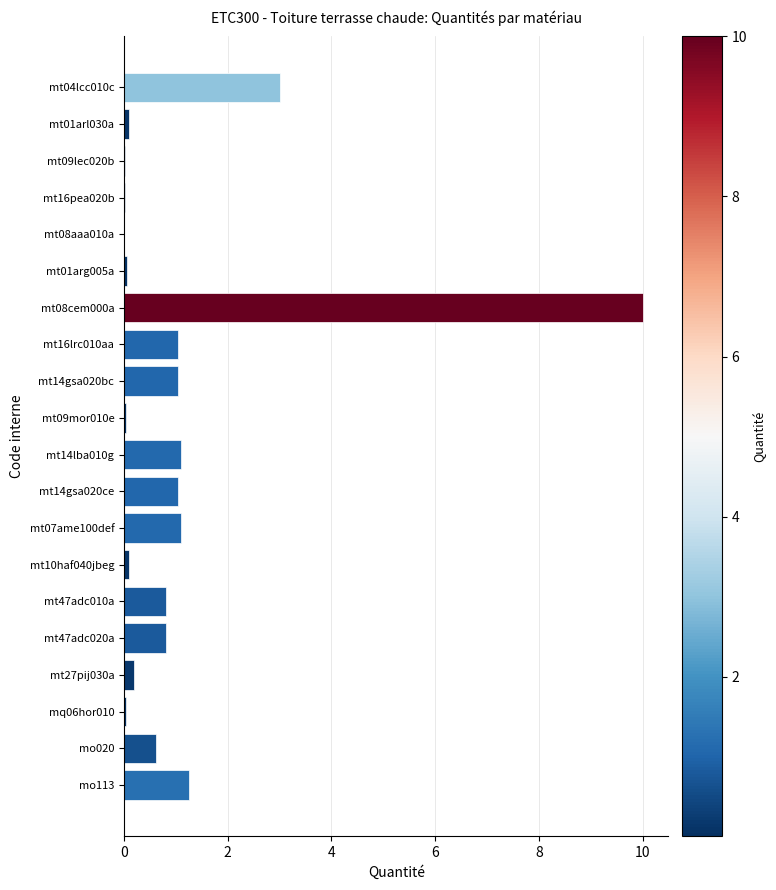

Count the number of categories in the chart.

20